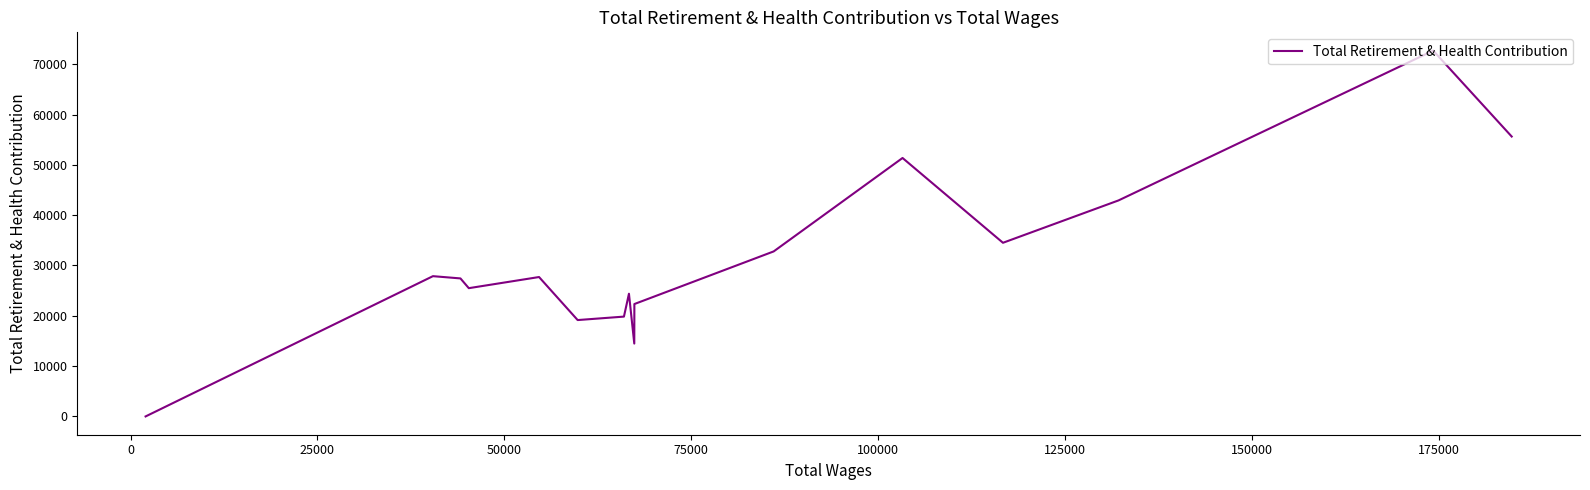

The value at −25000 is 80318. True or false?

False